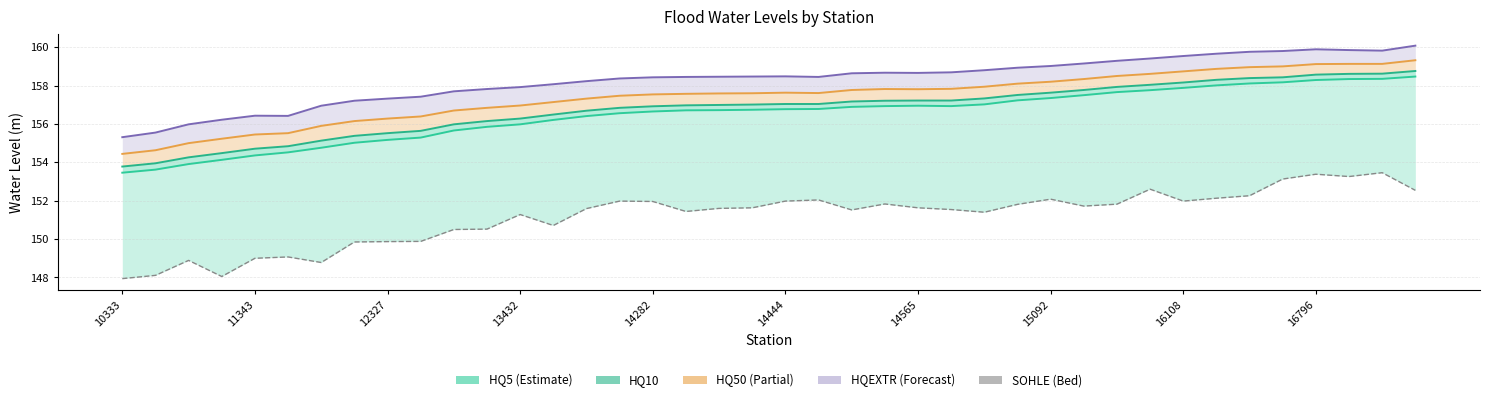

Reading right to left, extract all data points from this chart.

HQ5: 158.5	158.3	158.3	158.3	158.2	158.1	158.0	157.9	157.8	157.7	157.5	157.3	157.2	157.0	156.9	156.9	156.9	156.9	156.8	156.8	156.7	156.7	156.7	156.7	156.6	156.4	156.2	156.0	155.8	155.7	155.3	155.2	155.0	154.8	154.5	154.4	154.1	153.9	153.6	153.5
HQ10: 158.8	158.6	158.6	158.6	158.4	158.4	158.3	158.2	158.0	157.9	157.8	157.6	157.5	157.3	157.2	157.2	157.2	157.2	157.0	157.0	157.0	157.0	157.0	156.9	156.8	156.7	156.5	156.3	156.2	156.0	155.6	155.5	155.4	155.1	154.8	154.7	154.5	154.3	153.9	153.8
HQ50: 159.3	159.1	159.1	159.1	159.0	159.0	158.9	158.7	158.6	158.5	158.3	158.2	158.1	157.9	157.8	157.8	157.8	157.8	157.6	157.6	157.6	157.6	157.6	157.5	157.5	157.3	157.1	157.0	156.8	156.7	156.4	156.3	156.2	155.9	155.5	155.4	155.2	155.0	154.6	154.4
HQEXTR: 160.1	159.8	159.8	159.9	159.8	159.8	159.7	159.5	159.4	159.3	159.2	159.0	158.9	158.8	158.7	158.7	158.7	158.6	158.4	158.5	158.5	158.5	158.4	158.4	158.4	158.2	158.1	157.9	157.8	157.7	157.4	157.3	157.2	156.9	156.4	156.4	156.2	156.0	155.6	155.3
SOHLE: 152.5	153.5	153.3	153.4	153.1	152.3	152.1	152.0	152.6	151.8	151.7	152.1	151.8	151.4	151.5	151.6	151.8	151.5	152.0	152.0	151.6	151.6	151.4	152.0	152.0	151.6	150.7	151.3	150.5	150.5	149.9	149.9	149.8	148.8	149.1	149.0	148.1	148.9	148.1	147.9